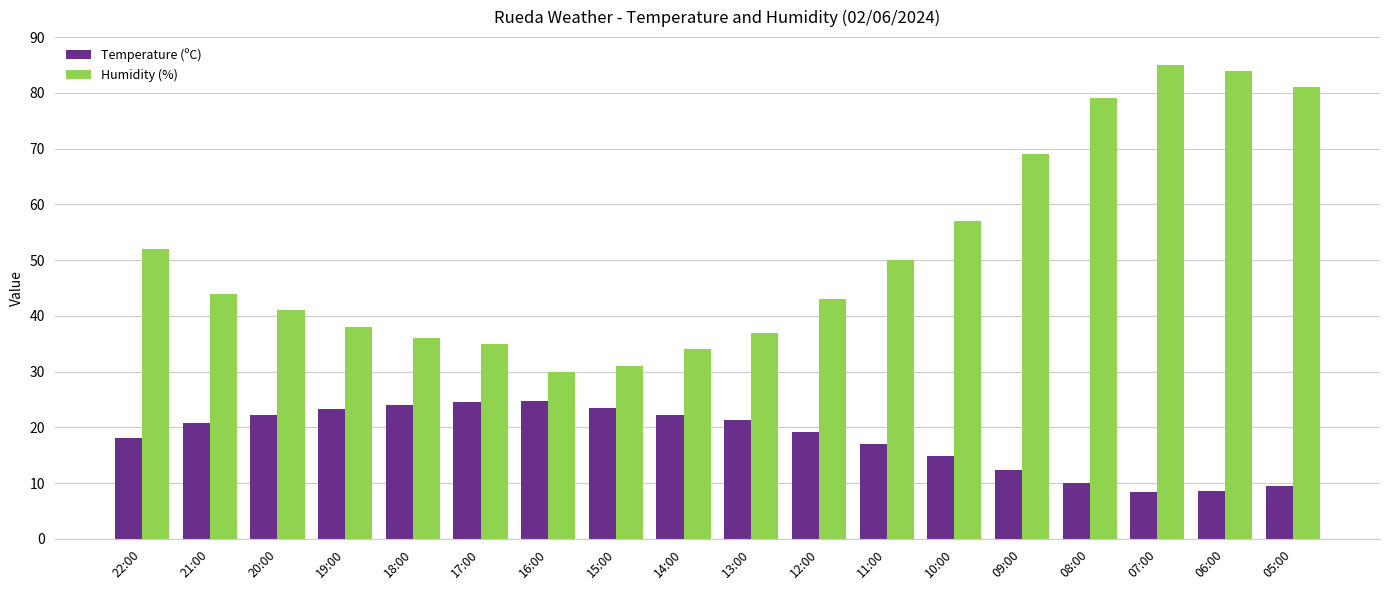

Is the value of Temperature (ºC) at 20:00 greater than the value of Humidity (%) at 12:00?

No